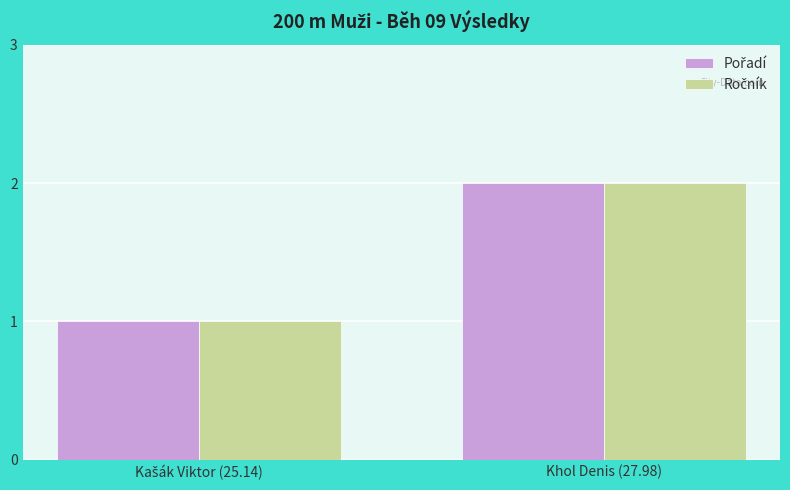

At which category is the sum across all series the highest?

Khol Denis (27.98)